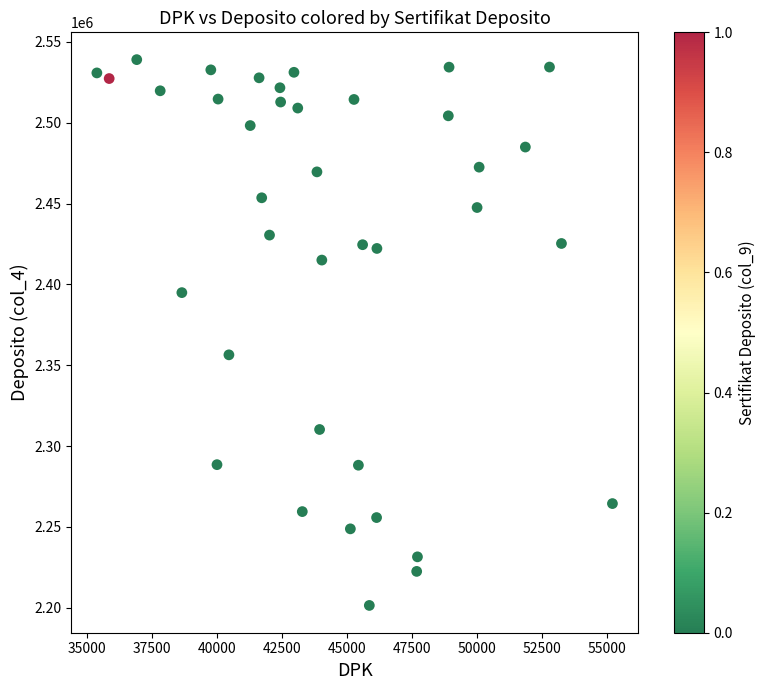

What is the range of Y values (max minus min)?

337697.8